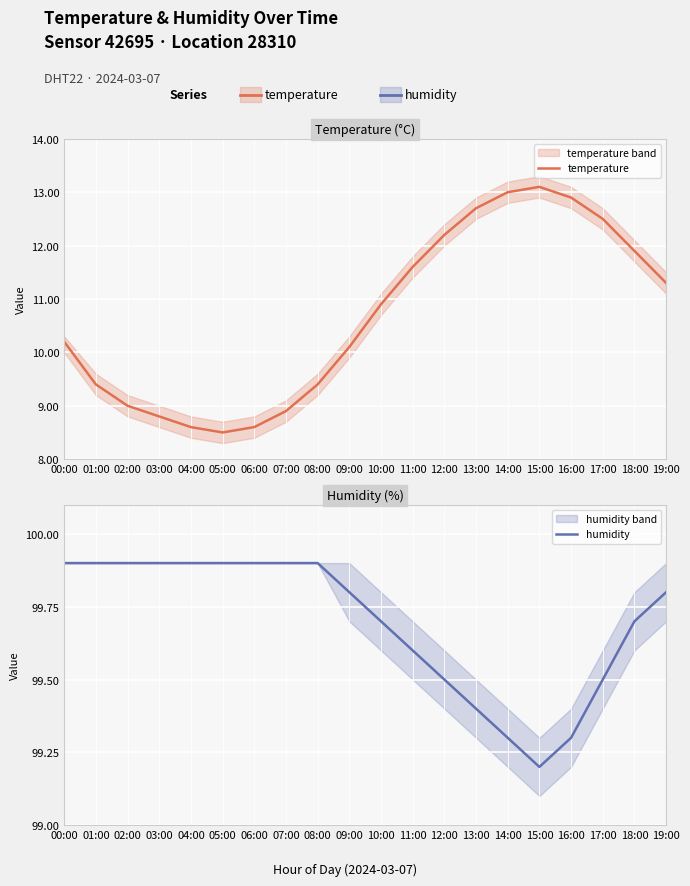

Which series has the widest spread of values?

temperature